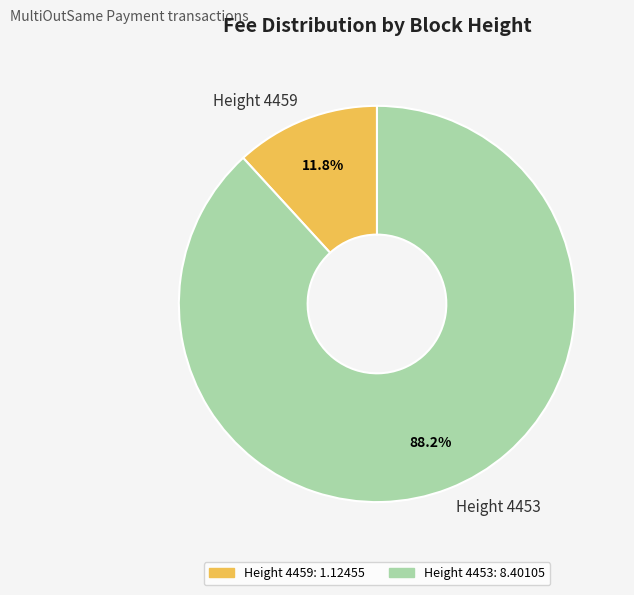

To the nearest percent, what is the average slice percentage?

50%